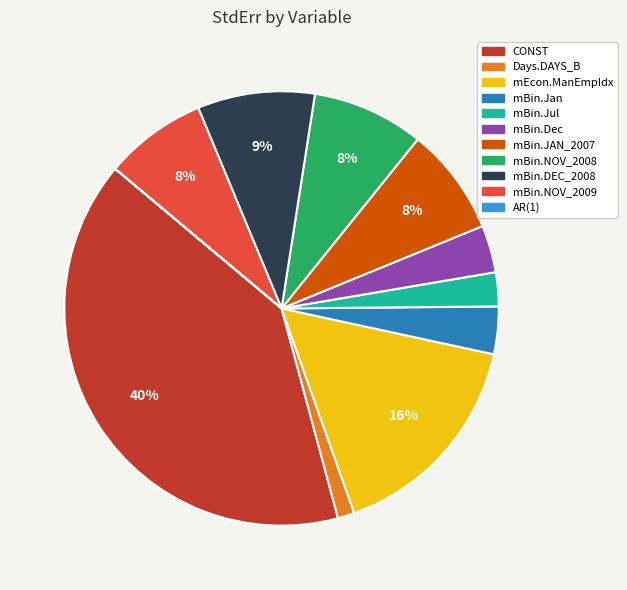

Combined, do mEcon.ManEmpIdx and CONST account for over 50%?

Yes